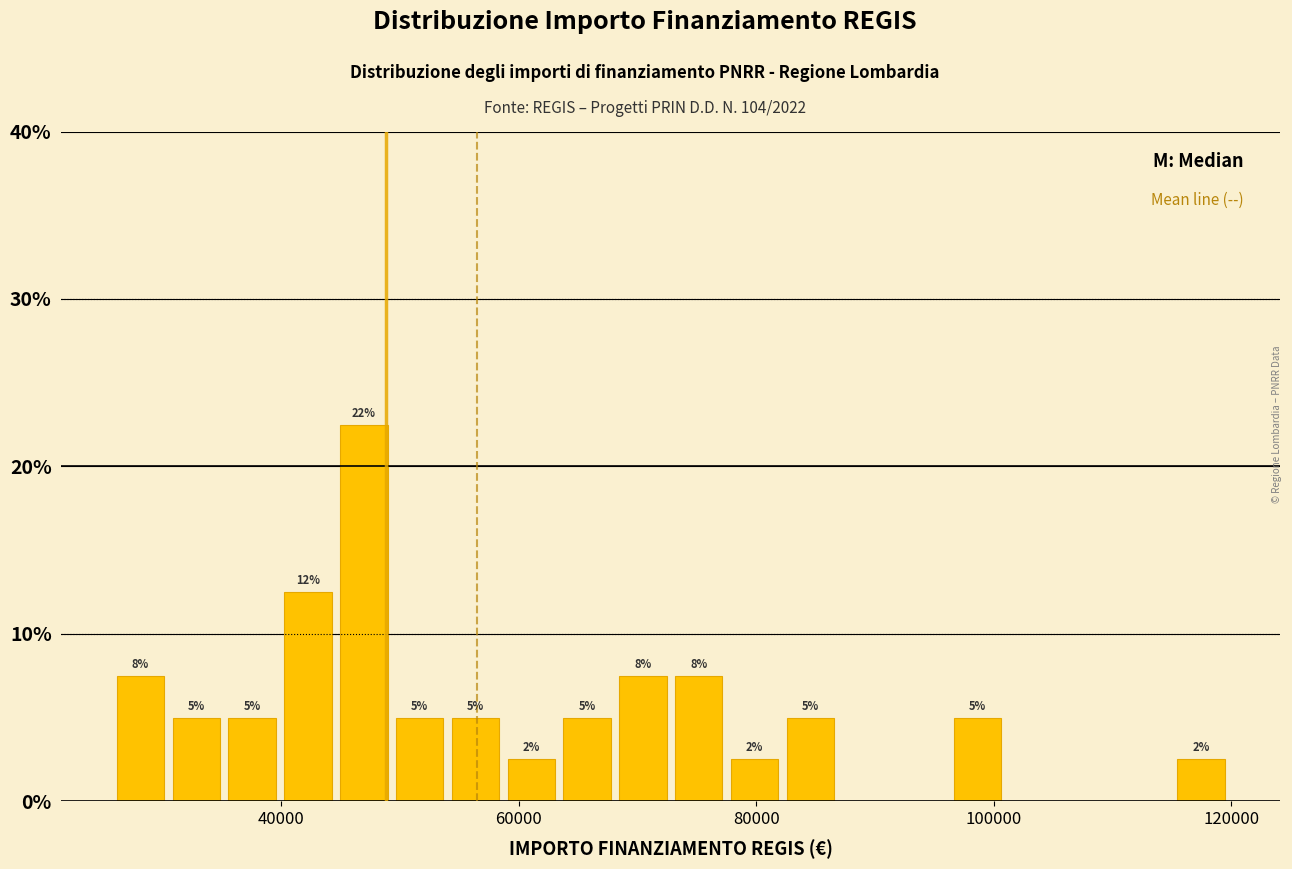

Read against the x-axis, roughly where is the centre of the tallest bar?

46000